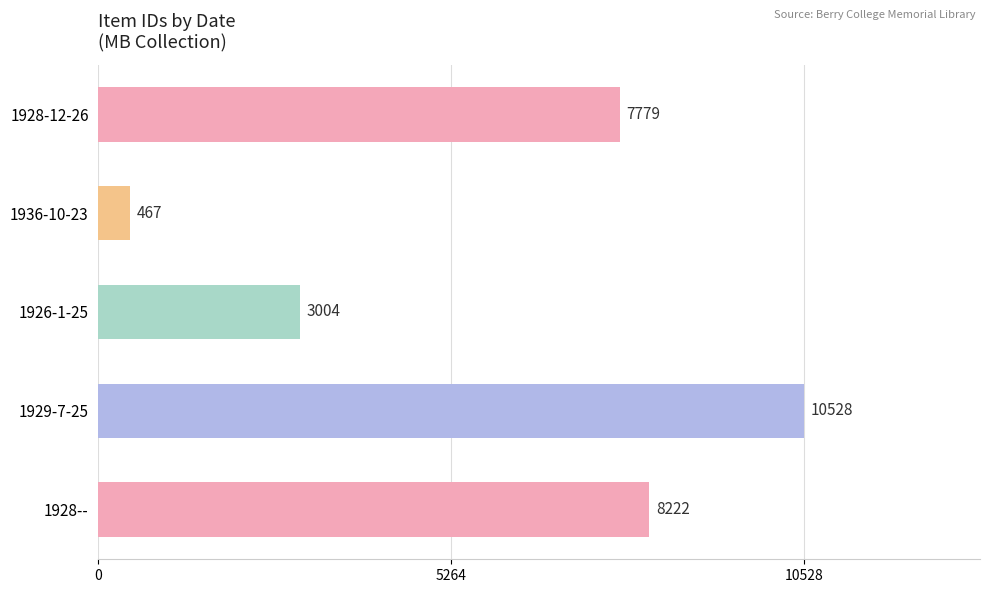

Are the bars grouped side by side (vs. stacked)?

No